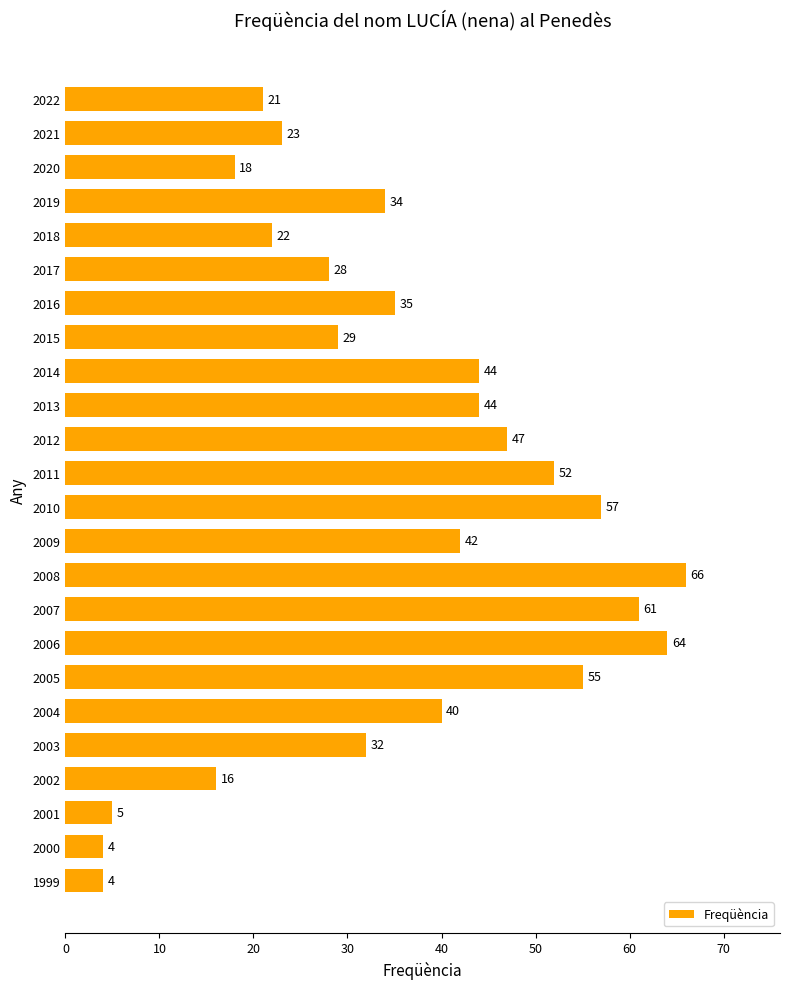

How many data points are less than 35?

12